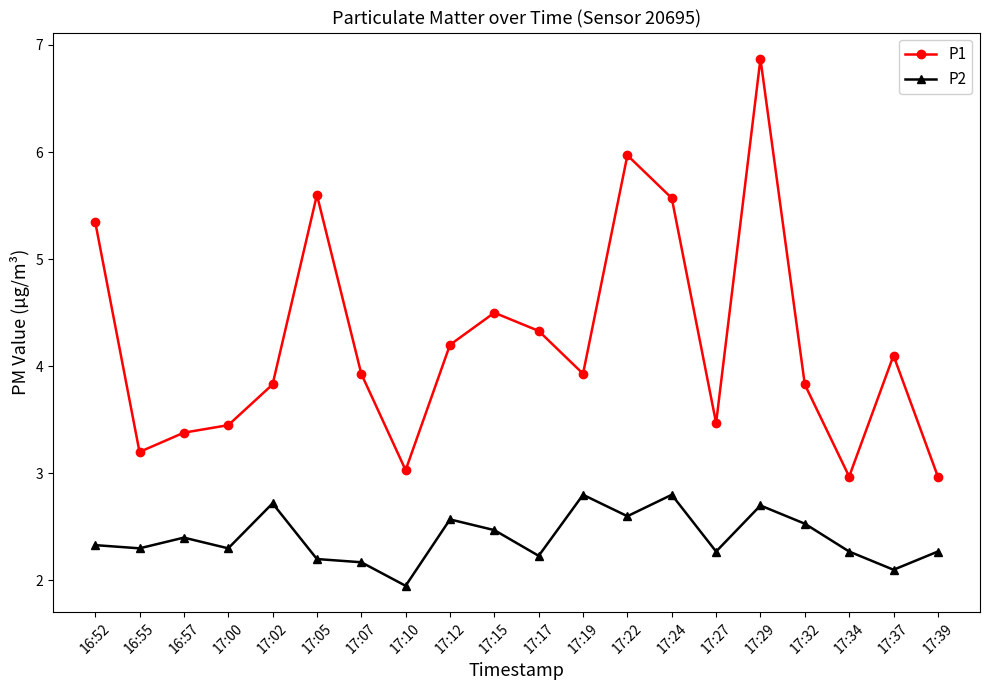

The value of P2 at 17:00 is 3.1. True or false?

False